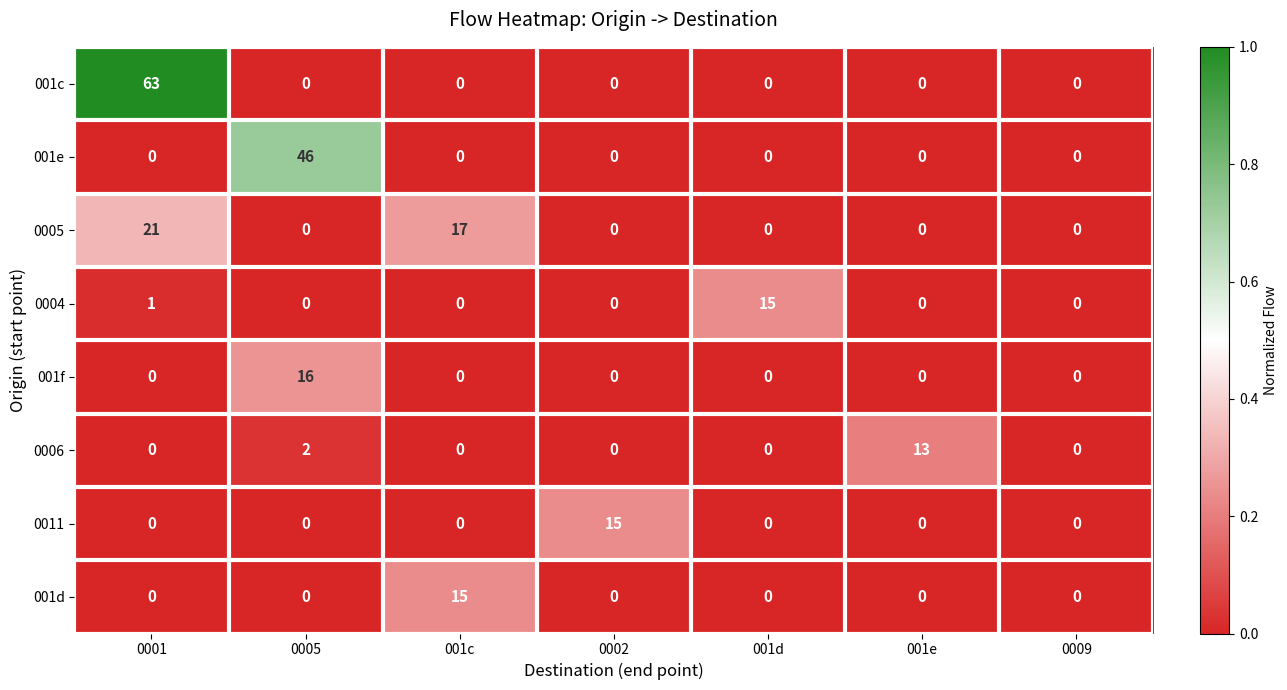

What is the highest value of the 001e series?

46